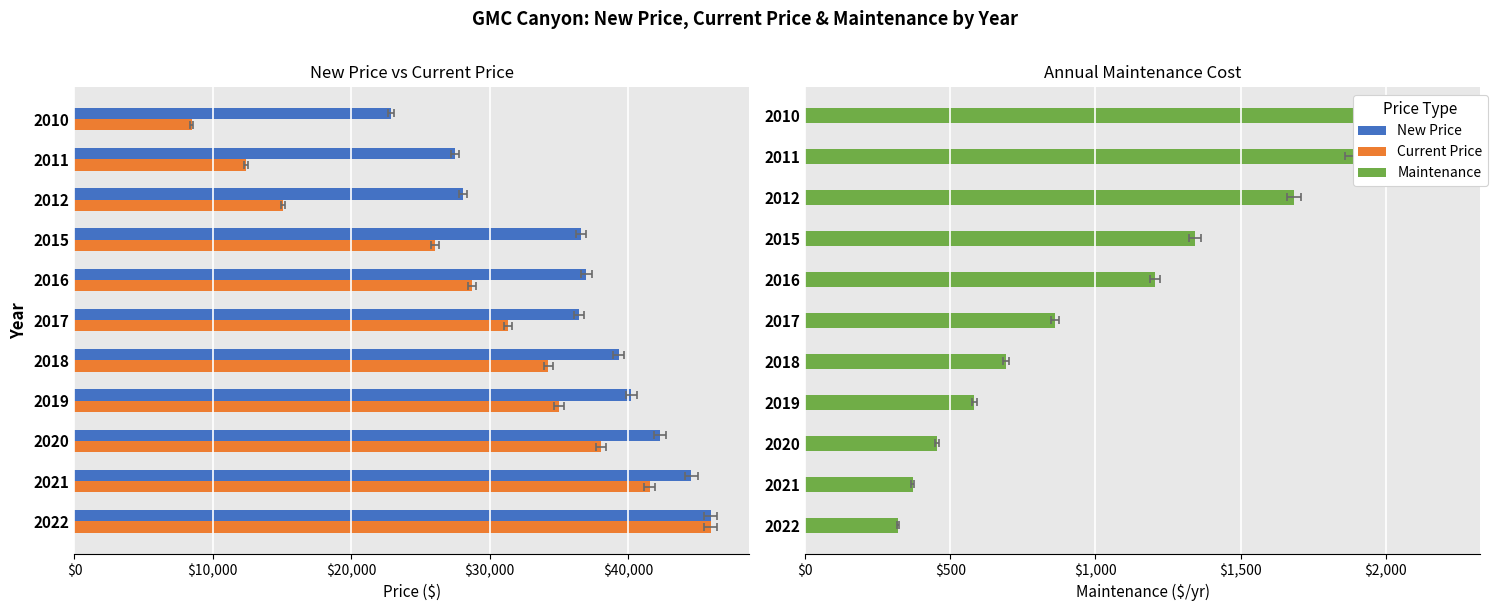

The New Price series shows 23000 at 2017. True or false?

False